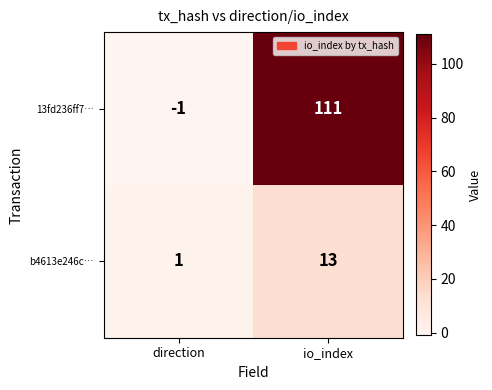

Is it true that 13fd236ff7… equals 111 at io_index?

True